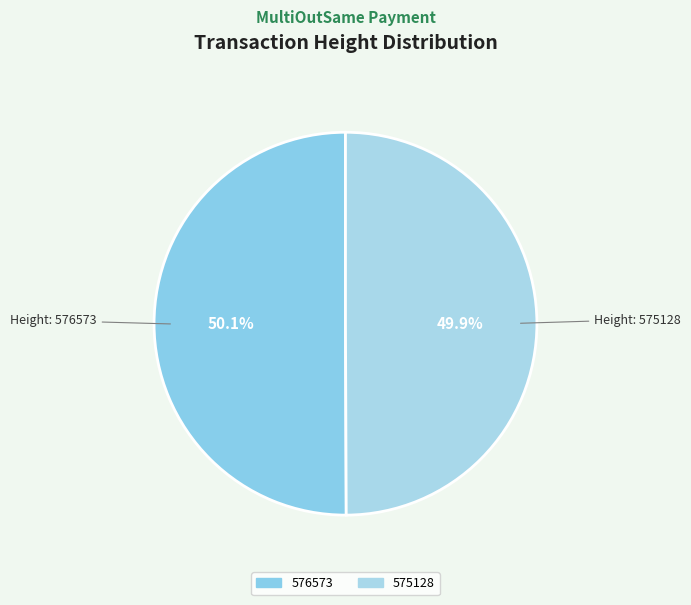

How many segments does this pie chart have?

2